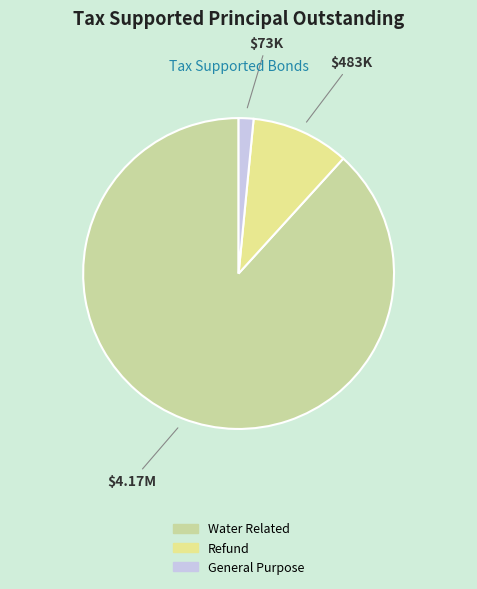

Is the sum of General Purpose and Water Related greater than half?

Yes